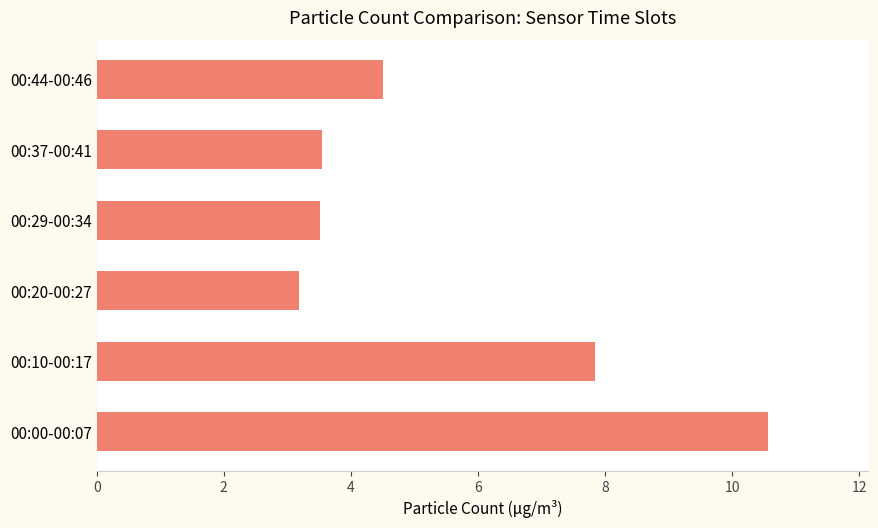

Does the chart contain stacked bars?

No